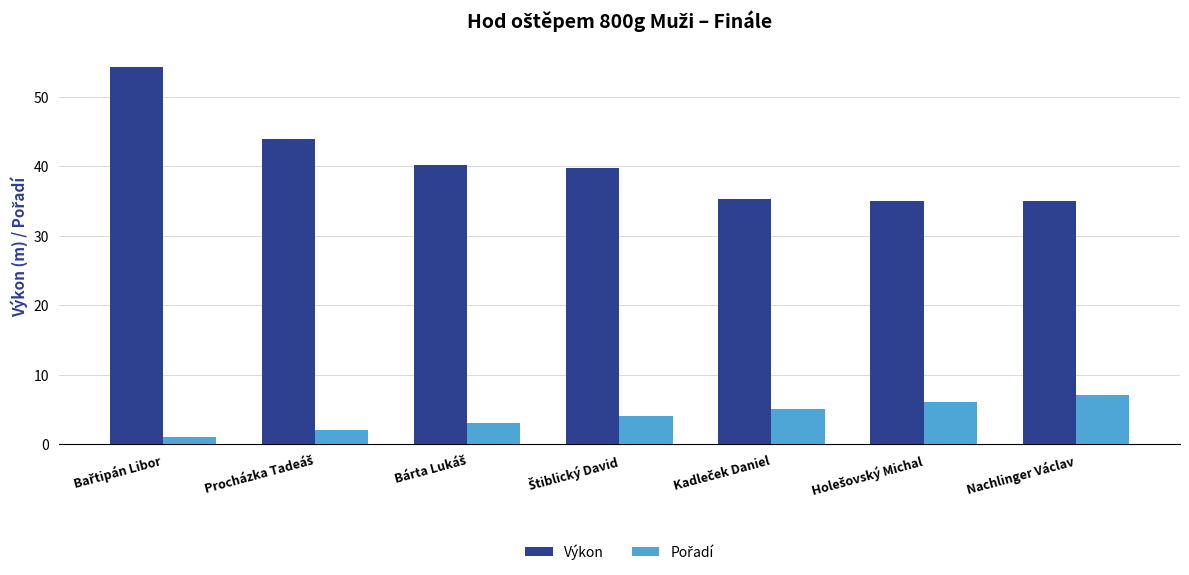

What is the difference between the second highest and minimum values in the Výkon series?

8.9